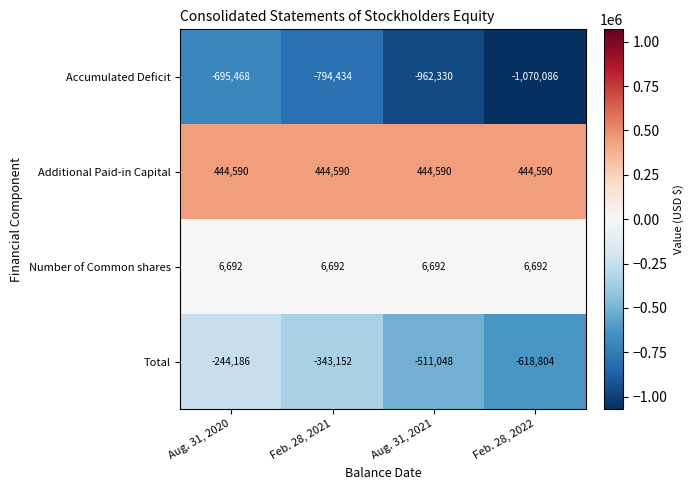

At which label does Accumulated Deficit first exceed -794434?

Aug. 31, 2020